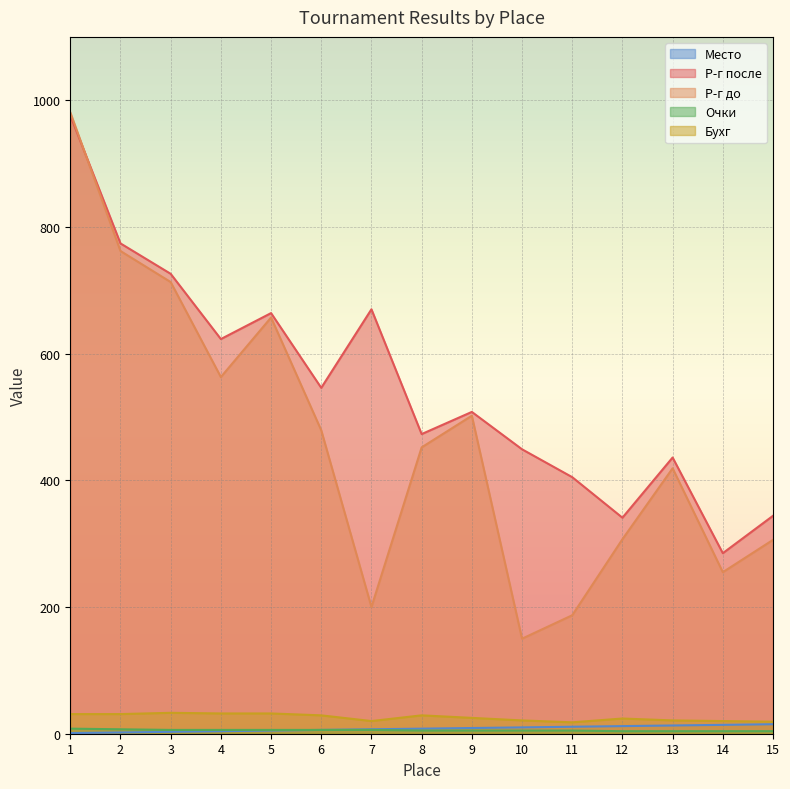

What is the value of the Очки point at the 2nd from the left?

7